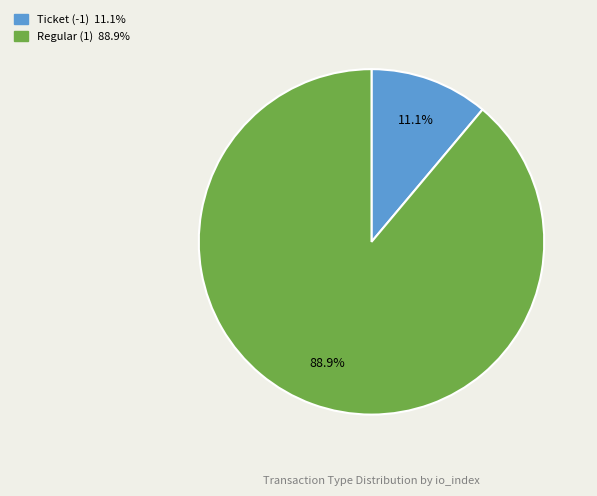

Approximately how many times larger is the value at Regular (1) compared to Ticket (-1)?

8.0